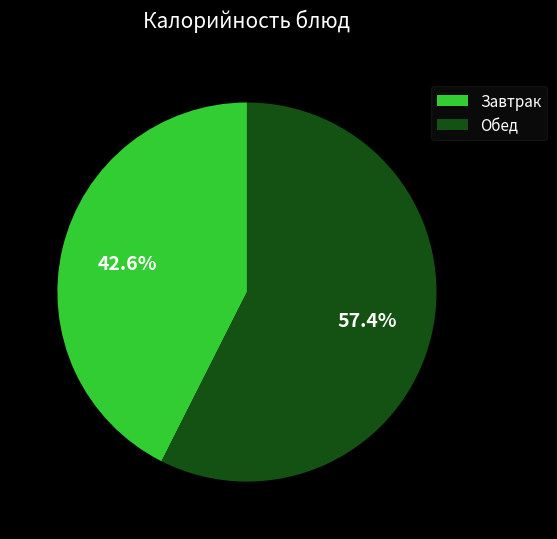

What is the ratio of the value at Завтрак to the value at Обед?

0.7